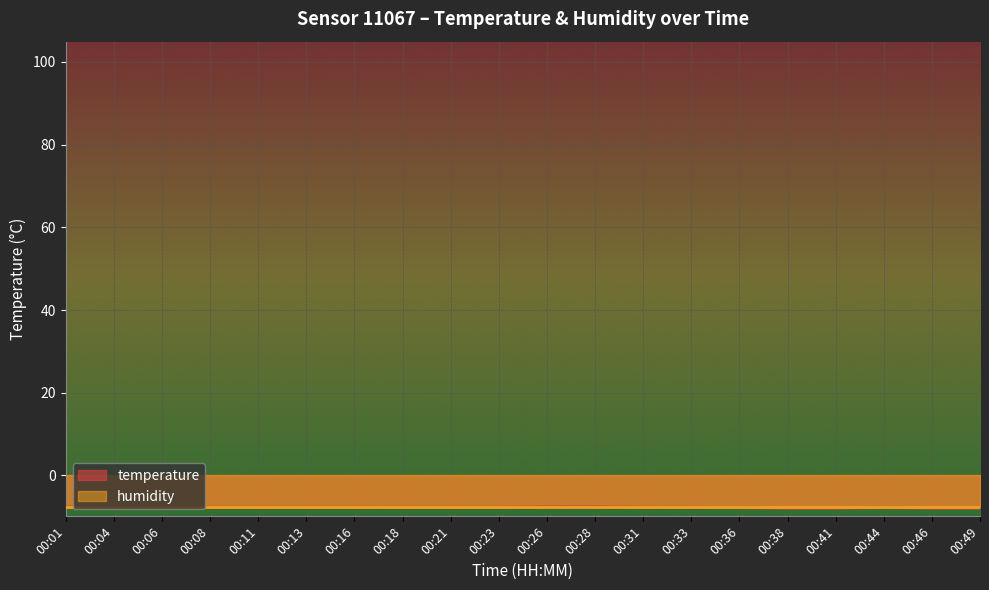

What is the sum of the values at 00:28 and 00:31?

-15.3